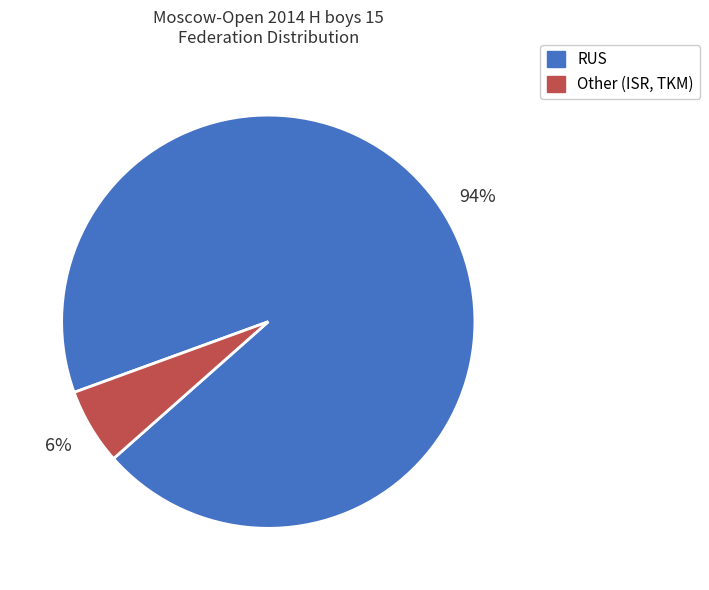

Which category has the biggest portion of the pie?

RUS